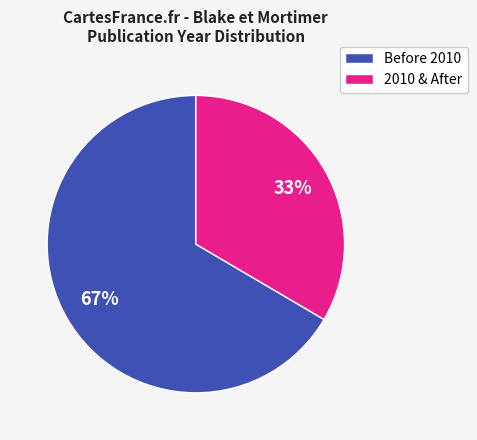

Rank the categories by value from highest to lowest.

Before 2010, 2010 & After